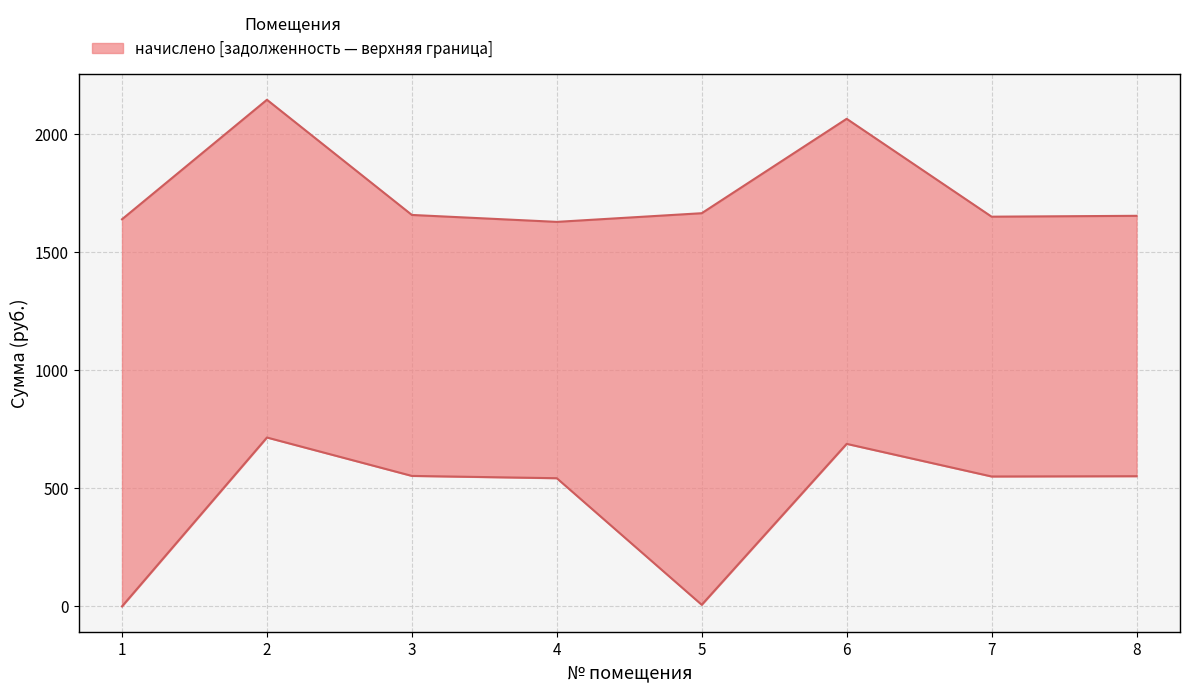

What is the value of the начислено point at the 4th from the left?

1627.7